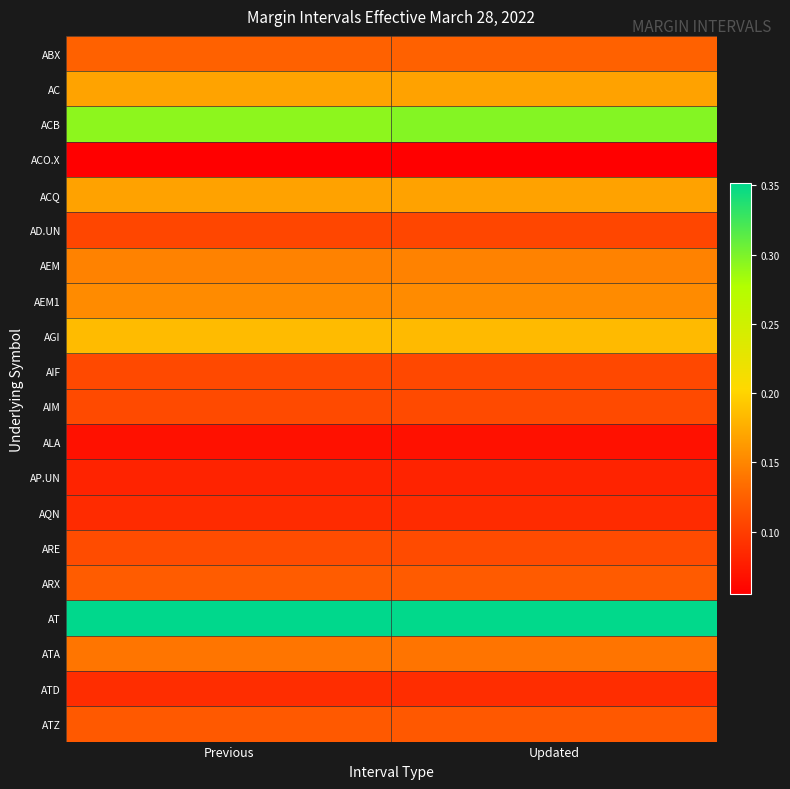

Which series has the largest total across all categories?

AT